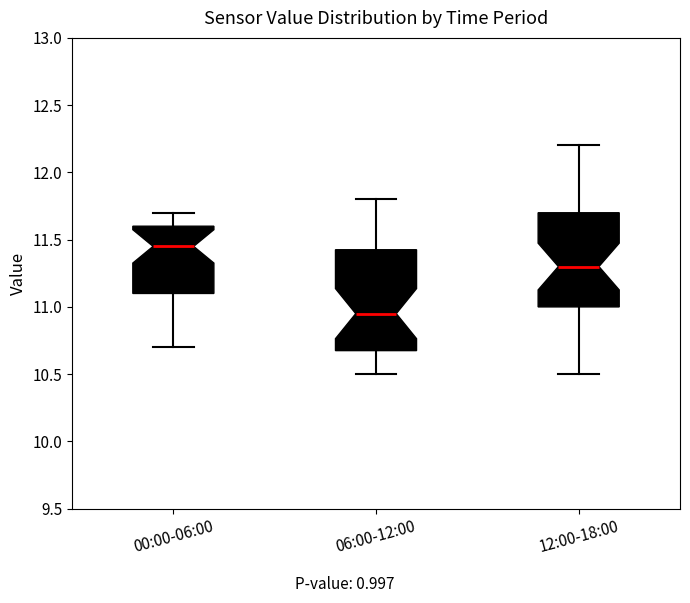

Reading left to right, transcribe this box plot: for each box, give where its median line is, the range the box spans, and where its two whiskers end, as read against the y-axis. The values are not printed on the chart, so give them approximately, as read against the axis.

00:00-06:00: median 11.45, box 11.10 to 11.60, whiskers 10.70 to 11.70
06:00-12:00: median 10.95, box 10.70 to 11.45, whiskers 10.50 to 11.80
12:00-18:00: median 11.30, box 11.00 to 11.70, whiskers 10.50 to 12.20